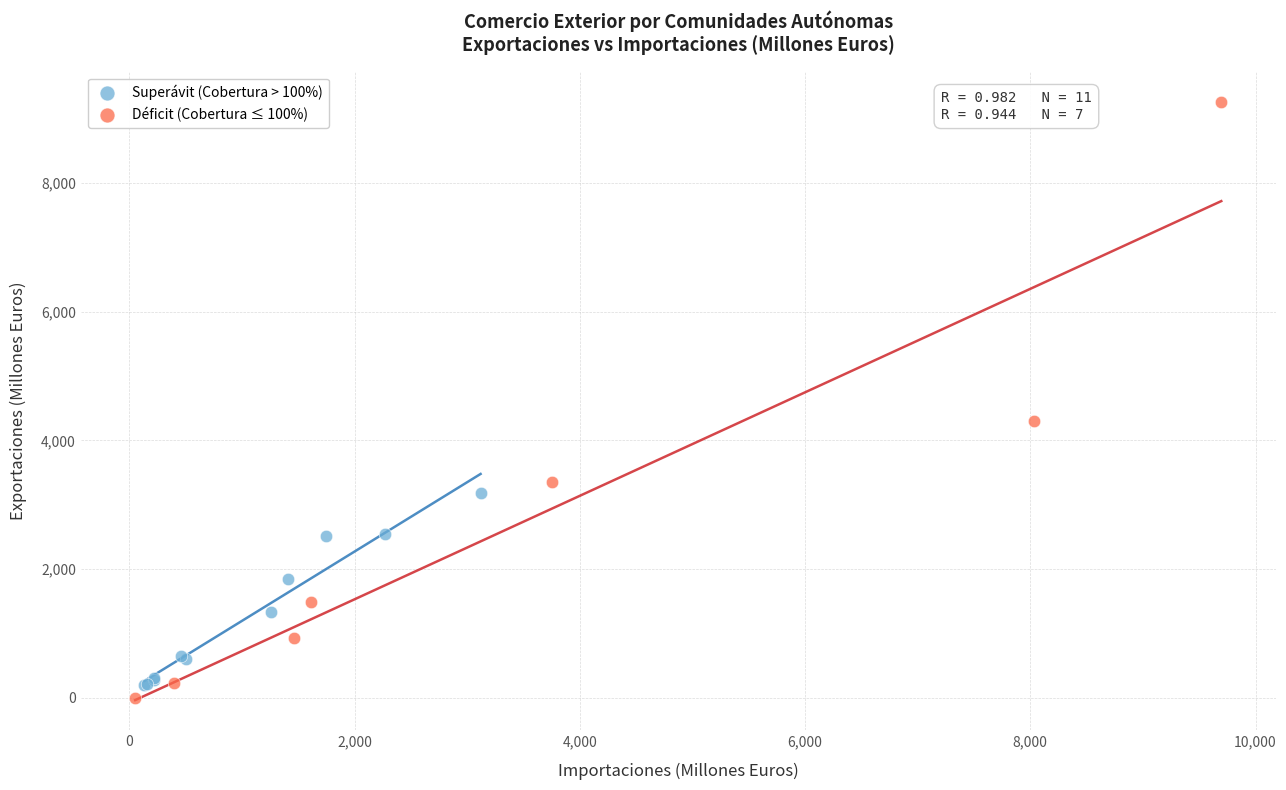

Which series reaches the maximum Y coordinate?

Déficit (Cobertura ≤ 100%)